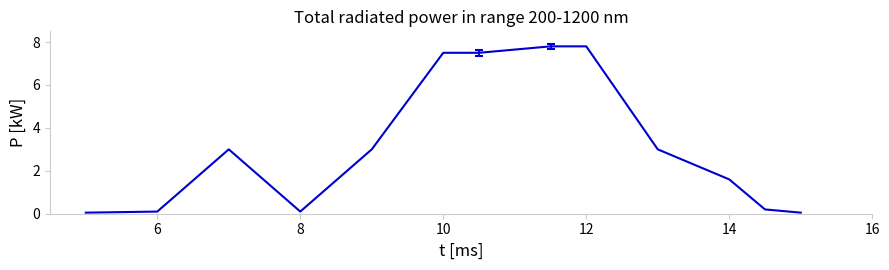

What is the difference between the maximum and minimum values?

7.8